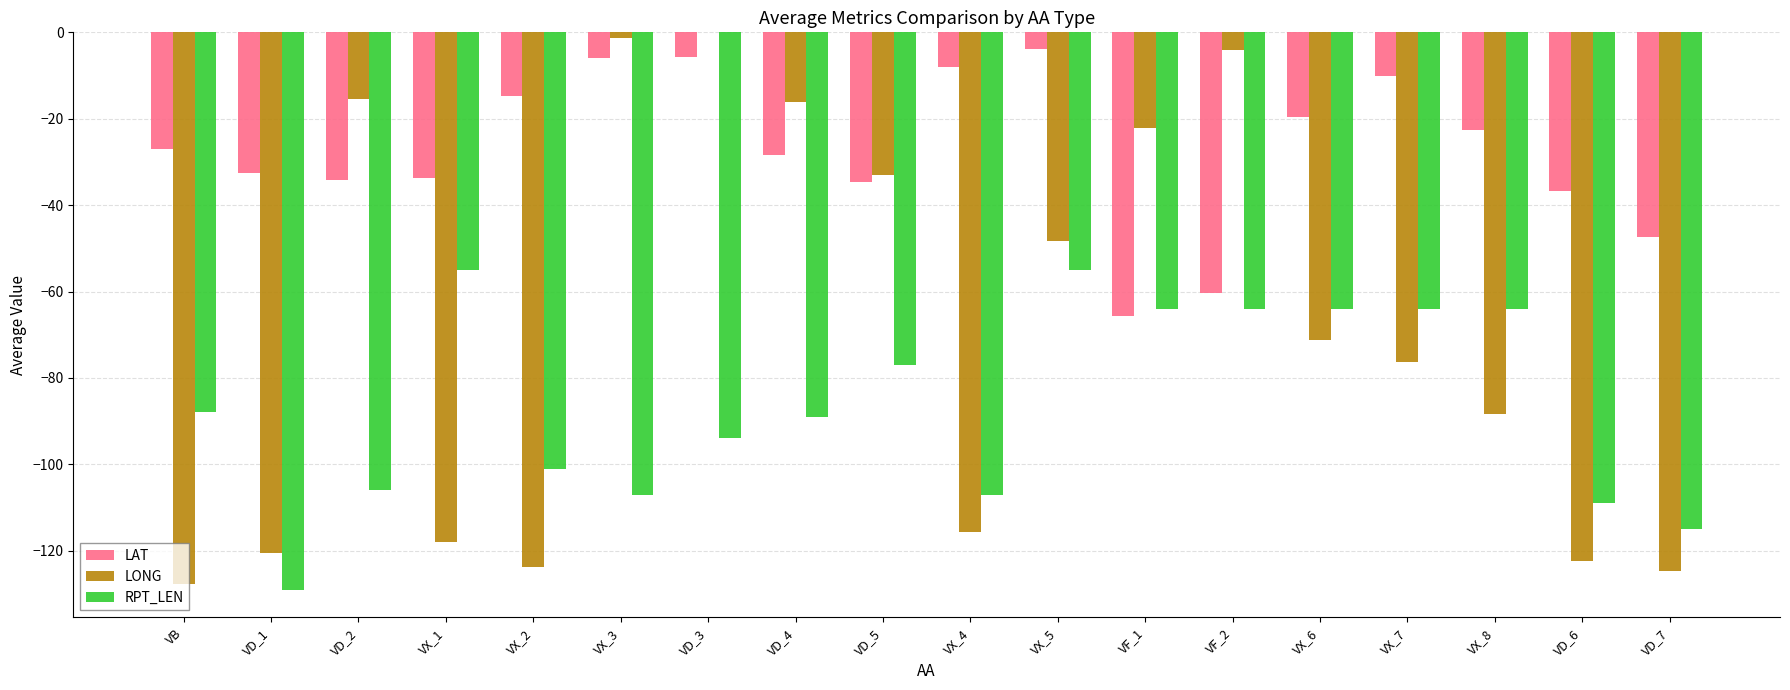

Is it true that LONG equals -88.3 at VX_8?

True